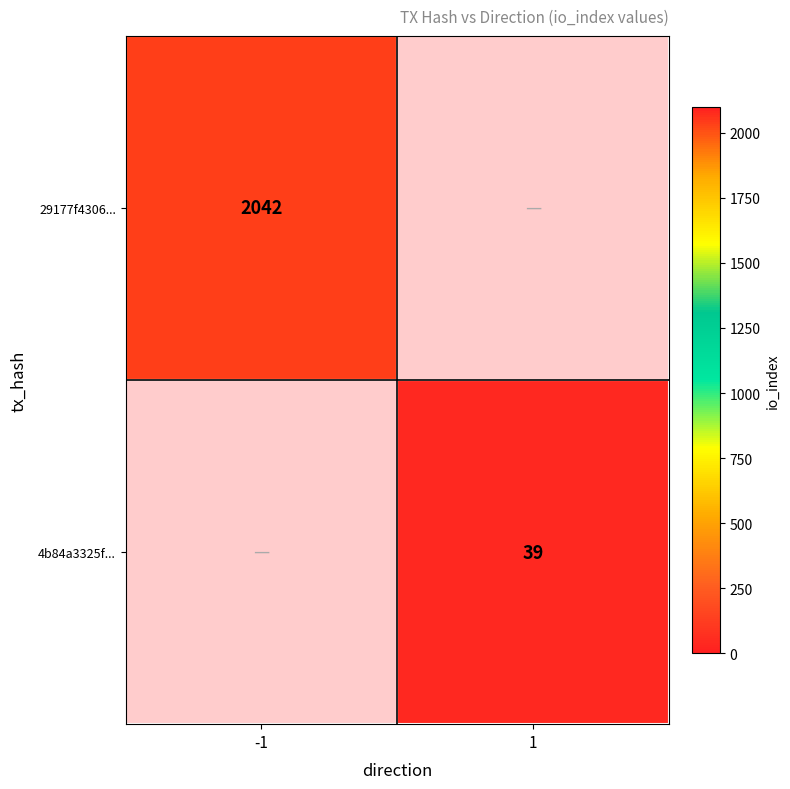

What is the greatest value displayed?

2042.0